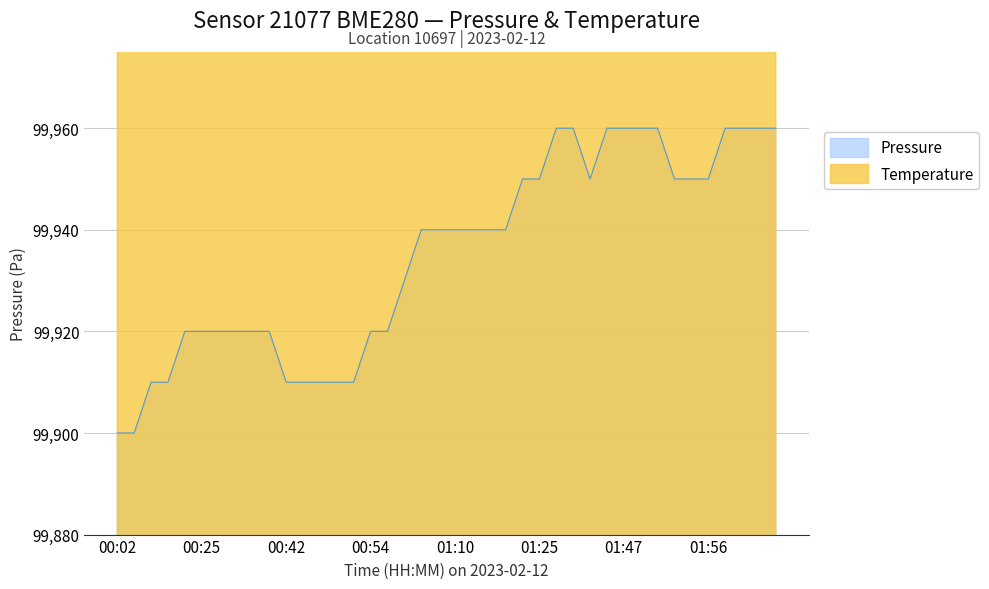

Reading left to right, extract all data points from this chart.

Pressure: 00:02=99900	00:04=99900	00:16=99910	00:22=99910	00:24=99920	00:25=99920	00:26=99920	00:30=99920	00:31=99920	00:40=99920	00:42=99910	00:43=99910	00:47=99910	00:49=99910	00:52=99910	00:54=99920	00:55=99920	00:59=99930	01:01=99940	01:09=99940	01:10=99940	01:14=99940	01:20=99940	01:22=99940	01:23=99950	01:25=99950	01:31=99960	01:34=99960	01:36=99950	01:38=99960	01:47=99960	01:51=99960	01:52=99960	01:54=99950	01:55=99950	01:56=99950	01:59=99960	02:00=99960	02:03=99960	02:04=99960
Temperature: 00:02=100665	00:04=100680	00:16=100665	00:22=100680	00:24=100695	00:25=100710	00:26=100725	00:30=100710	00:31=100725	00:40=100695	00:42=100710	00:43=100695	00:47=100710	00:49=100725	00:52=100710	00:54=100725	00:55=100710	00:59=100695	01:01=100710	01:09=100695	01:10=100680	01:14=100695	01:20=100680	01:22=100665	01:23=100680	01:25=100665	01:31=100680	01:34=100665	01:36=100680	01:38=100665	01:47=100695	01:51=100710	01:52=100695	01:54=100710	01:55=100695	01:56=100680	01:59=100665	02:00=100680	02:03=100665	02:04=100680